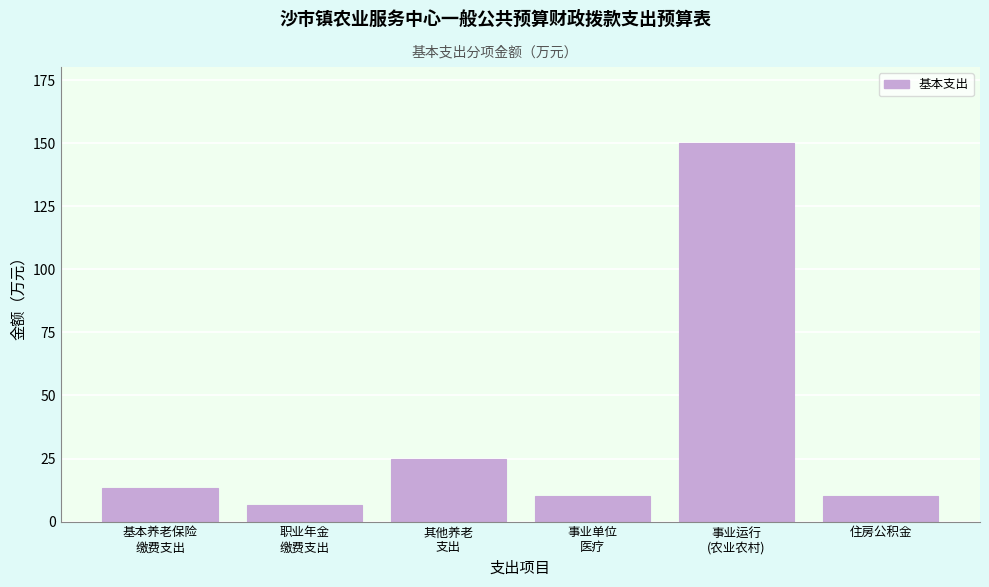

What is the sum of all values?

215.6